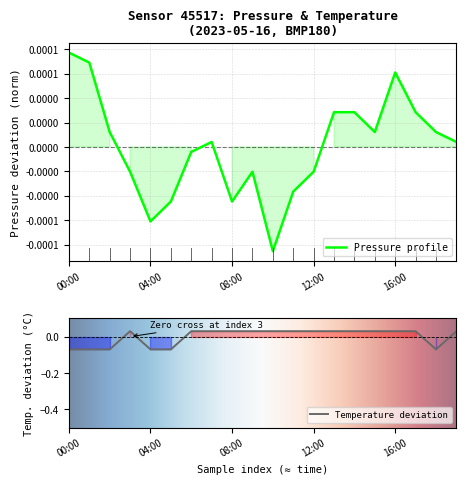

At which category is the sum across all series the highest?

16:00